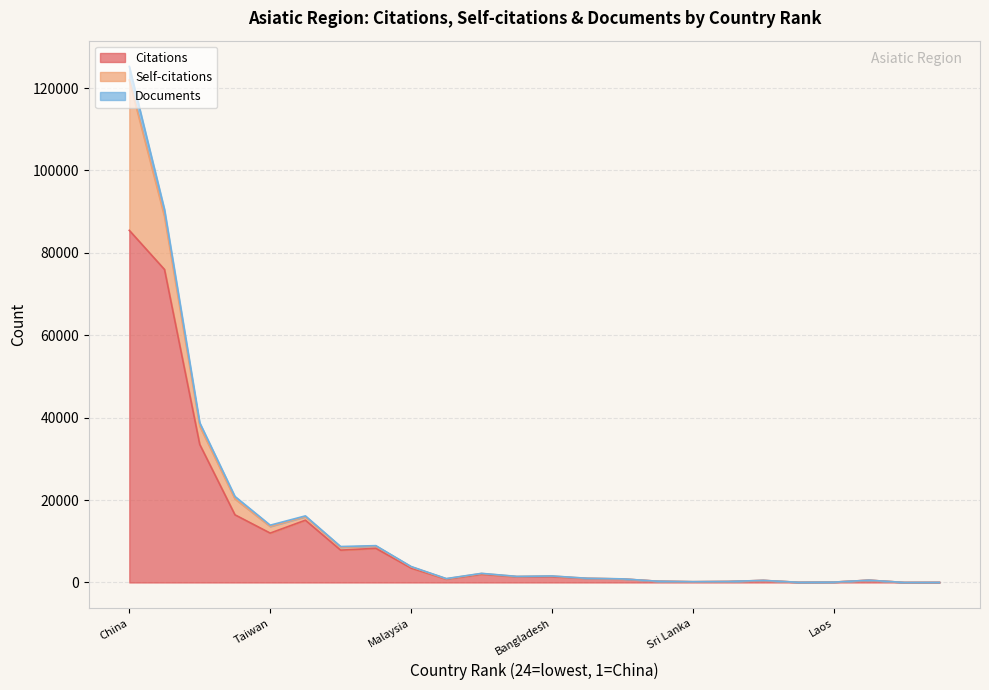

What position from the right is Philippines?

14